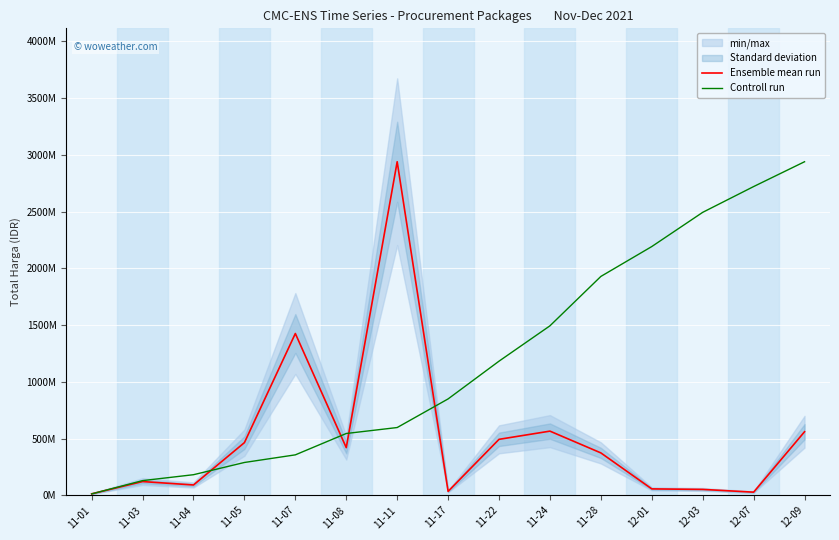

At how many categories does at least one series exceed 270779023?

12